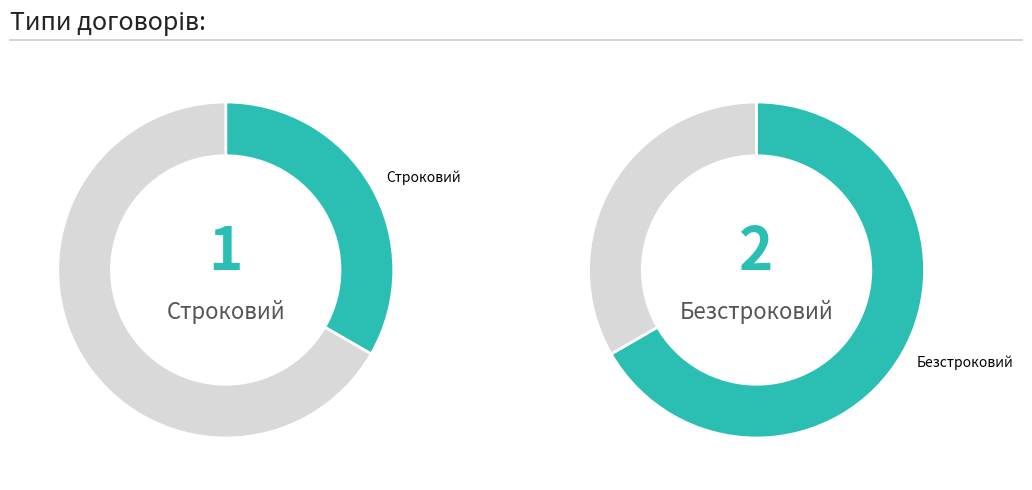

Which has a higher value, Безстроковий or Строковий?

Безстроковий